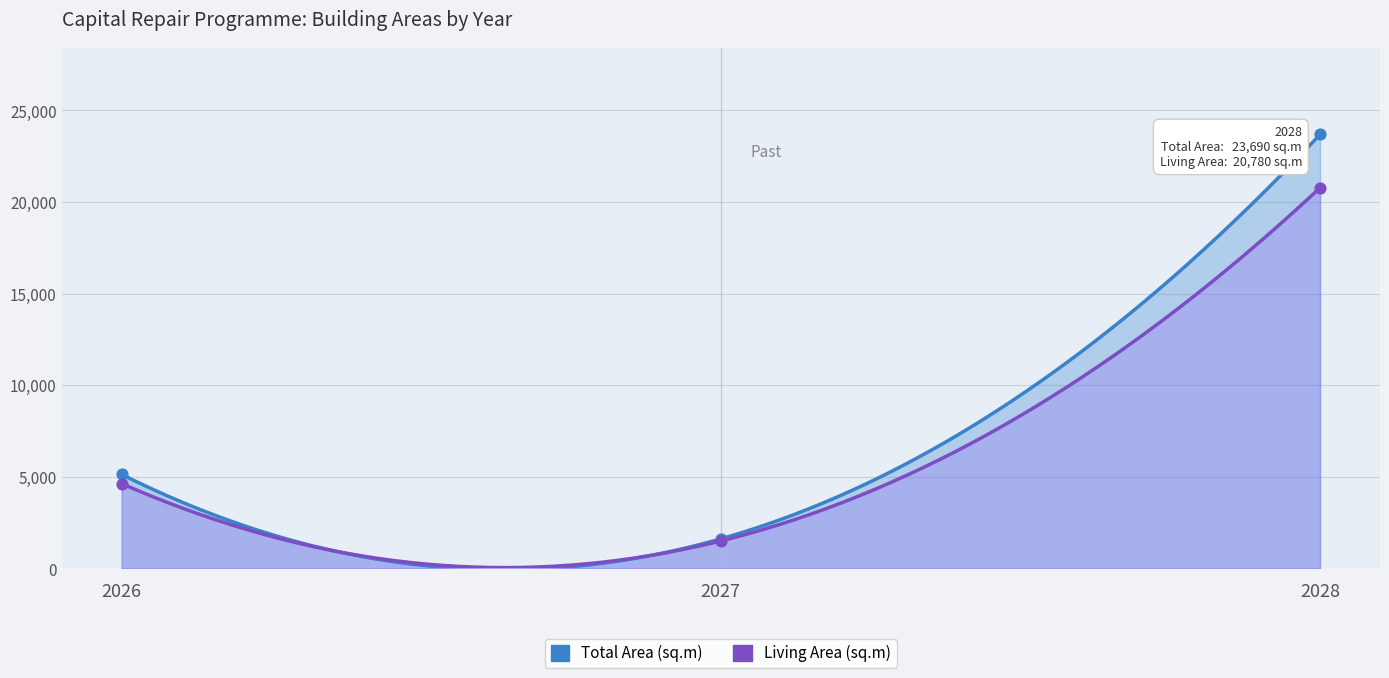

Which series reaches the maximum Y coordinate?

Total Area (sq.m)